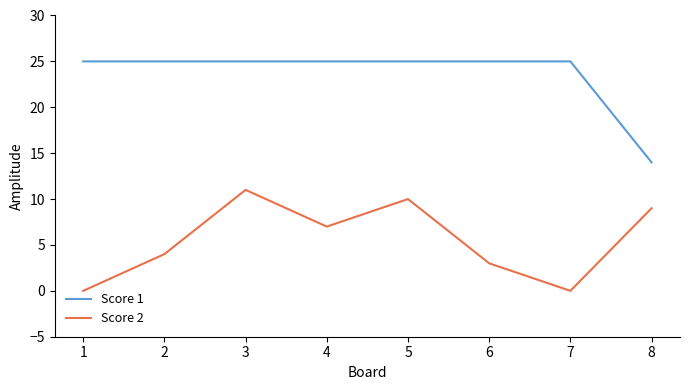

Is the value of Score 1 at 4 greater than the value of Score 2 at 1?

Yes